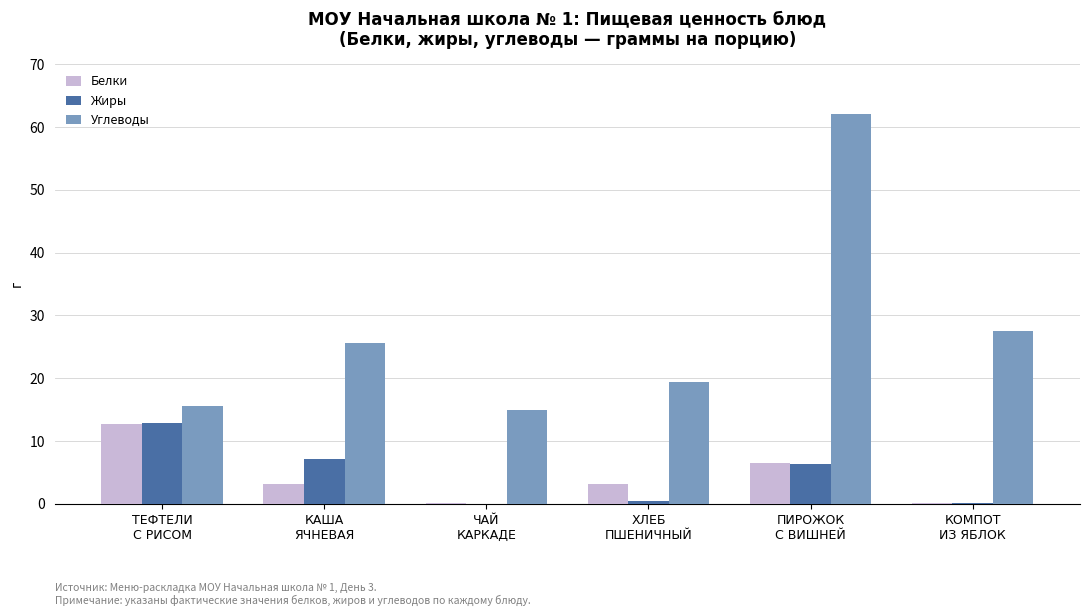

The Жиры series shows 12.8 at ТЕФТЕЛИ
С РИСОМ. True or false?

True